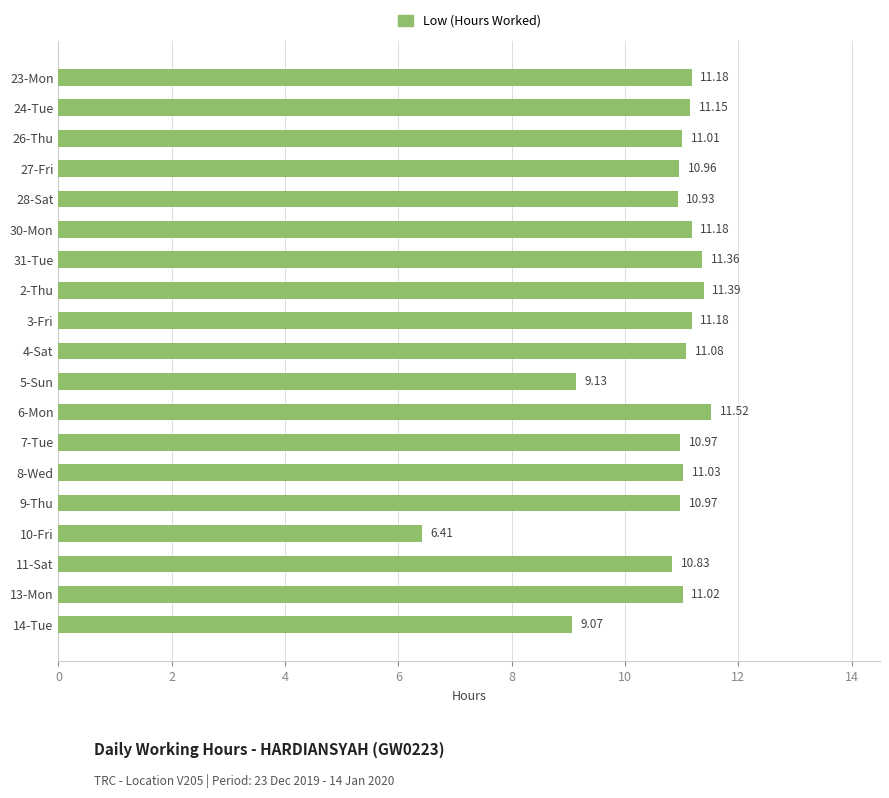

What is the change in value from 27-Fri to 30-Mon?

+0.2